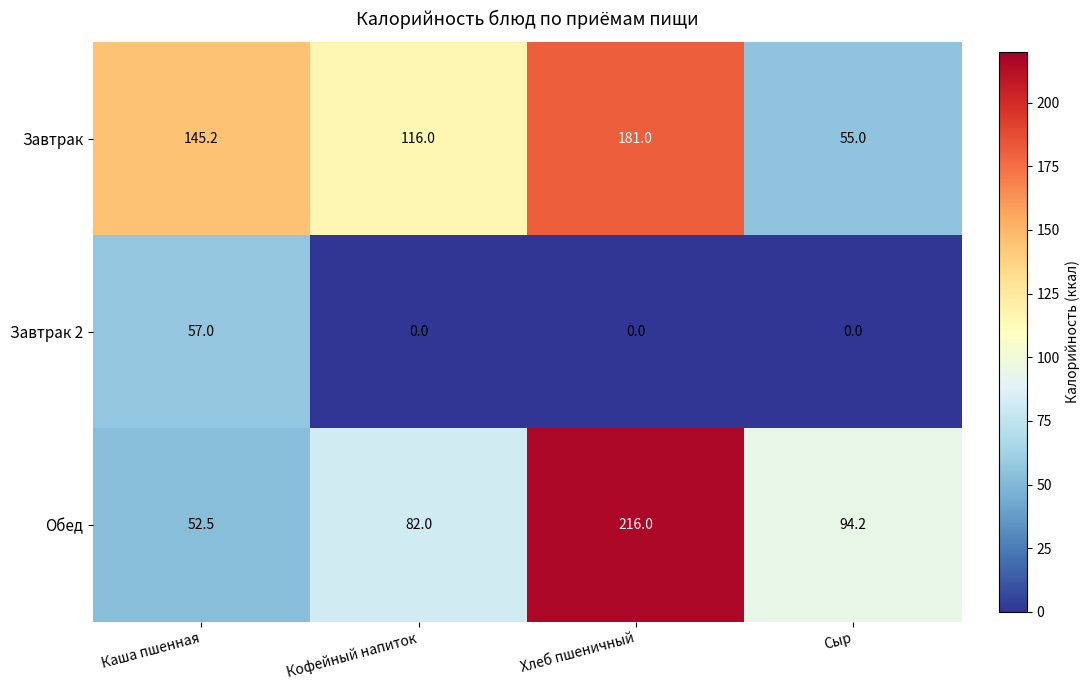

The Завтрак series shows 25.0 at Сыр. True or false?

False